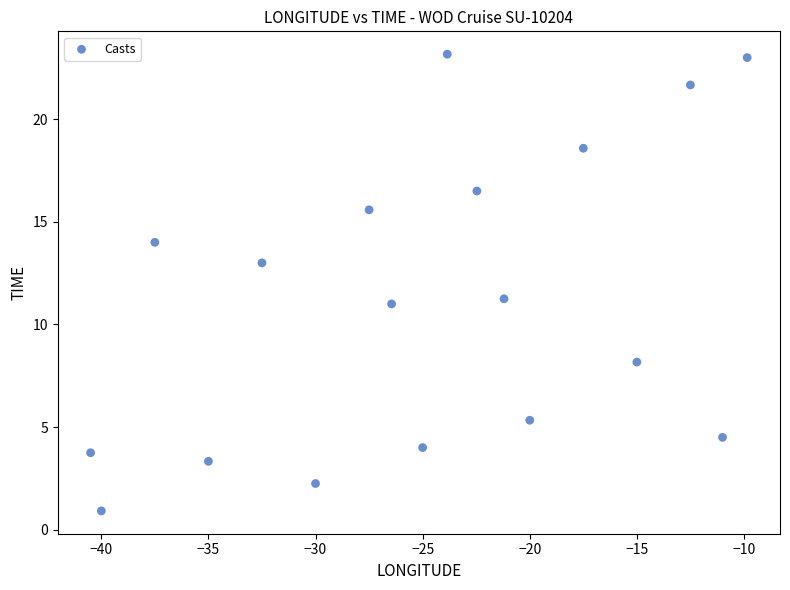

What is the range of X values (max minus min)?

30.6